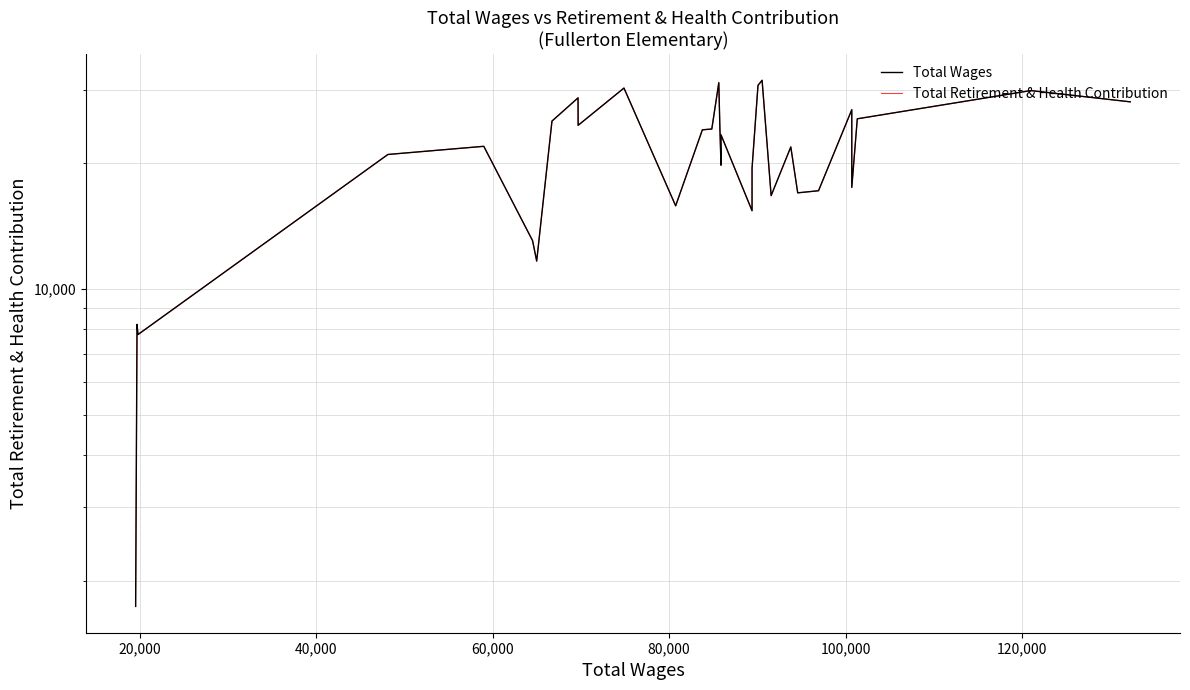

At which category does Total Wages reach its first local peak?

20,000